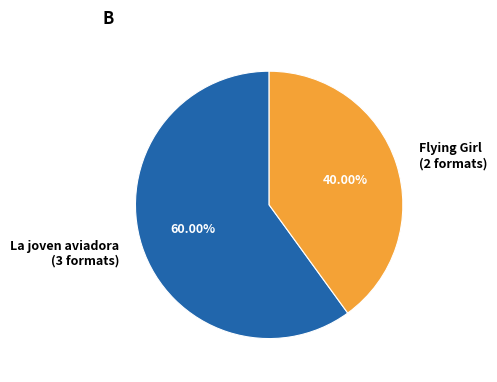

Is there a majority slice in this chart?

Yes